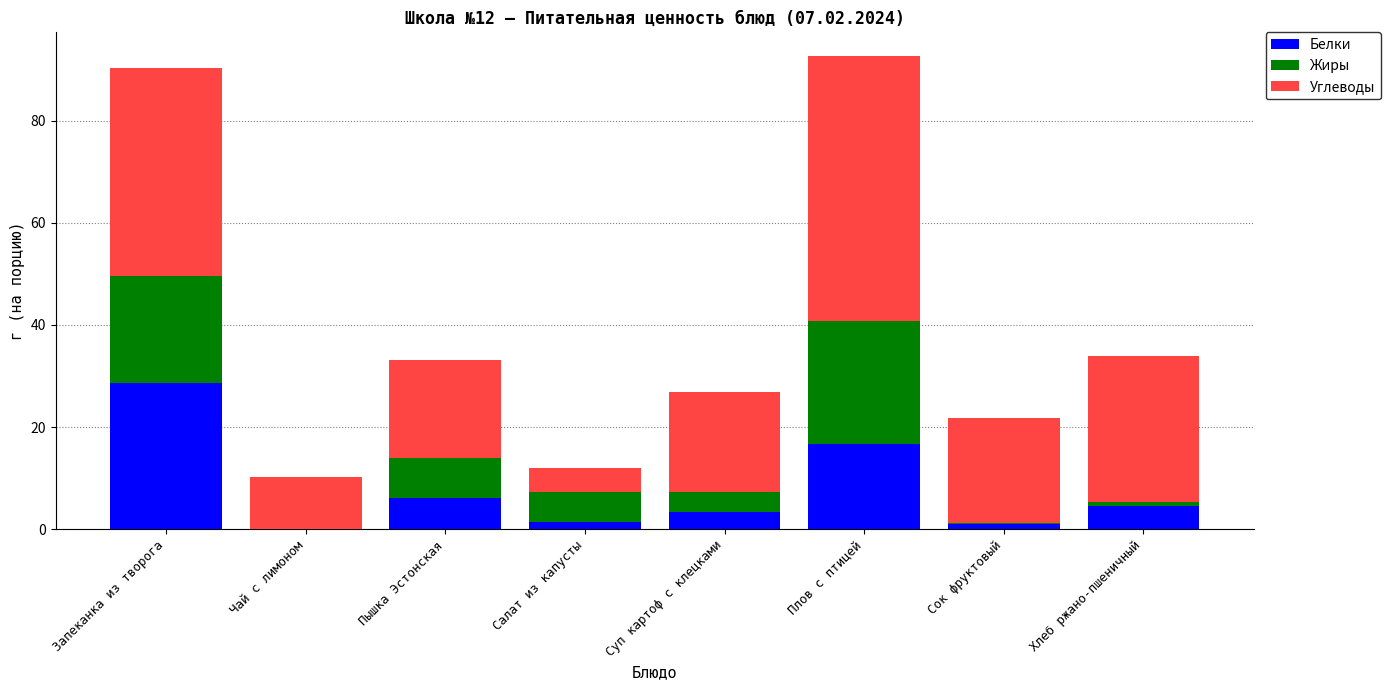

How many data points does each series have?

8